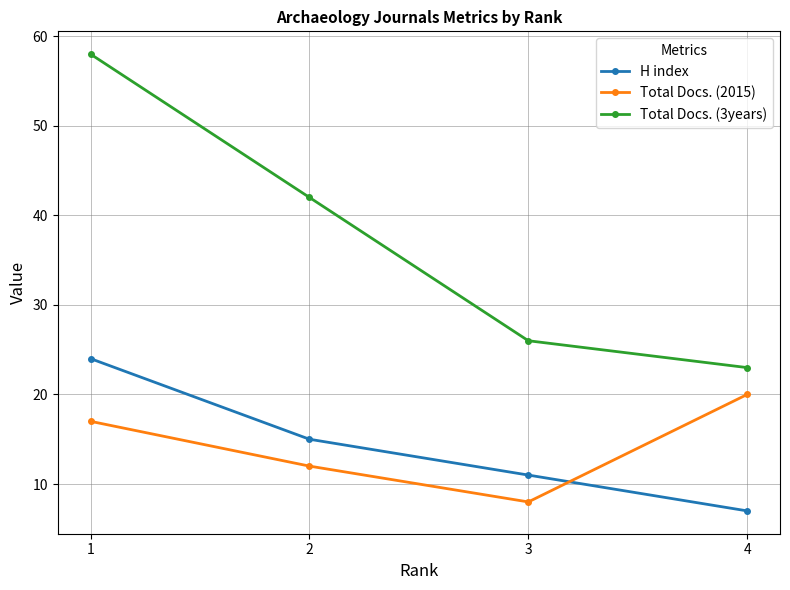

Reading left to right, transcribe all the data shown in this chart.

H index: 1=24	2=15	3=11	4=7
Total Docs. (2015): 1=17	2=12	3=8	4=20
Total Docs. (3years): 1=58	2=42	3=26	4=23